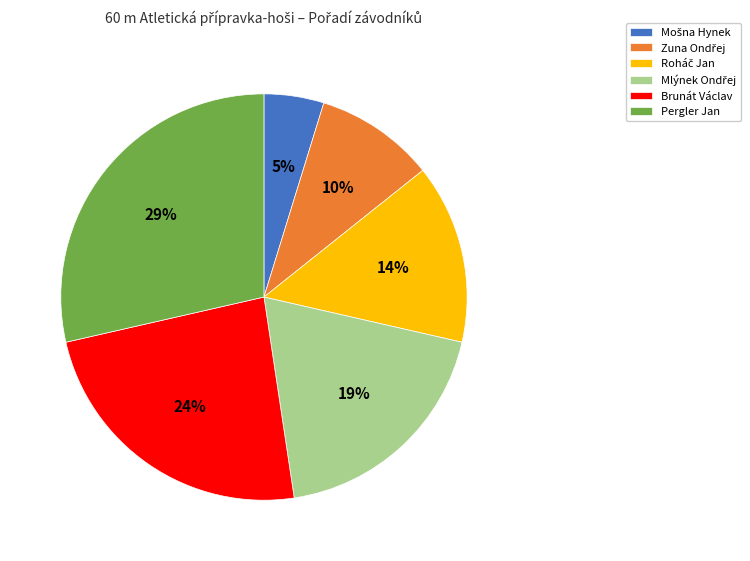

How many segments does this pie chart have?

6